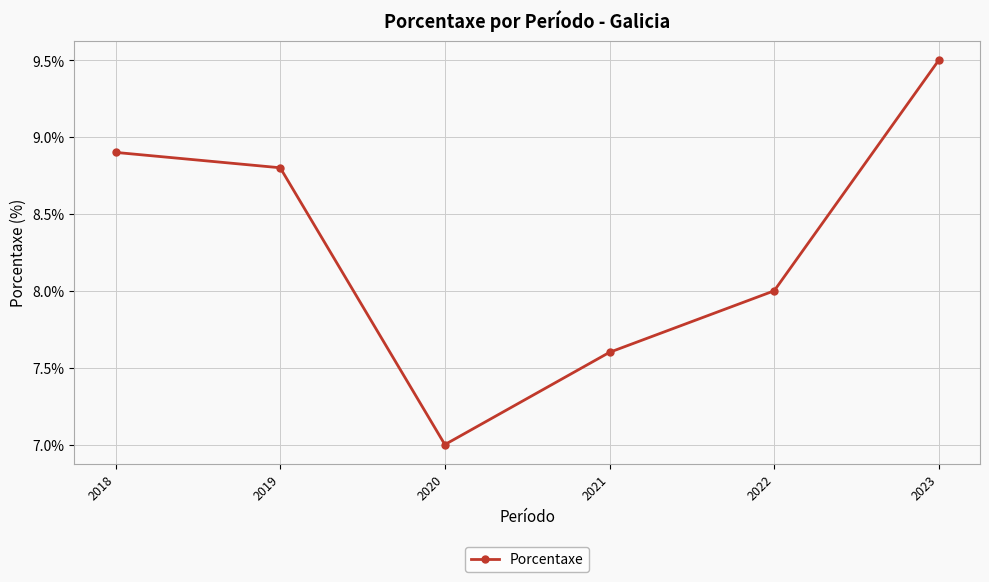

True or false: the data shows 1.9 at 2018.

False